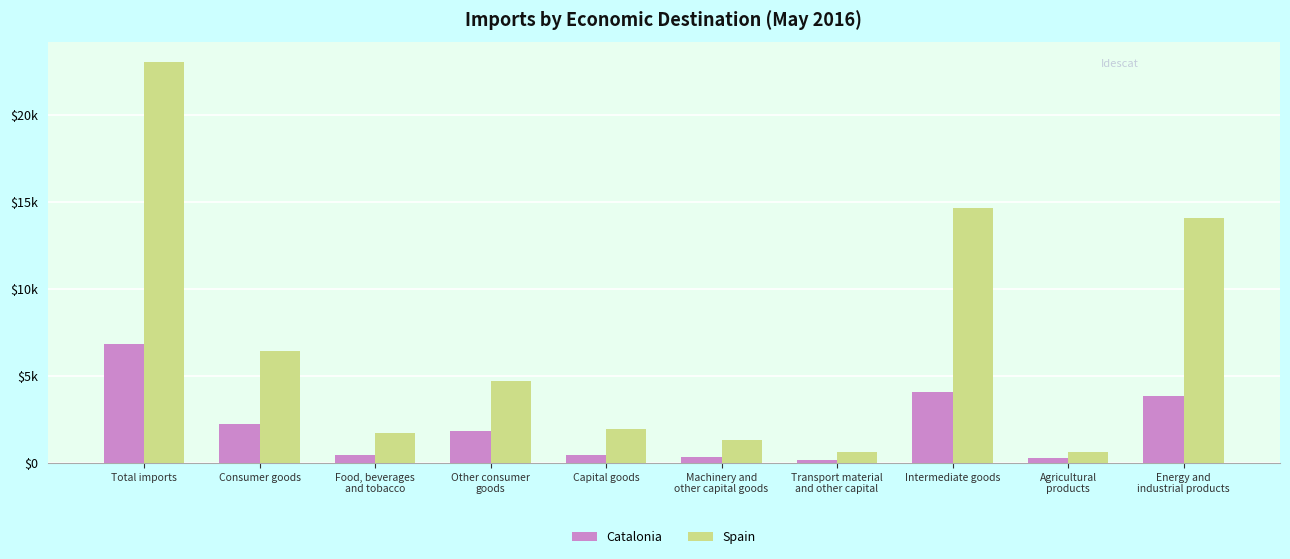

Does the chart contain any negative values?

No